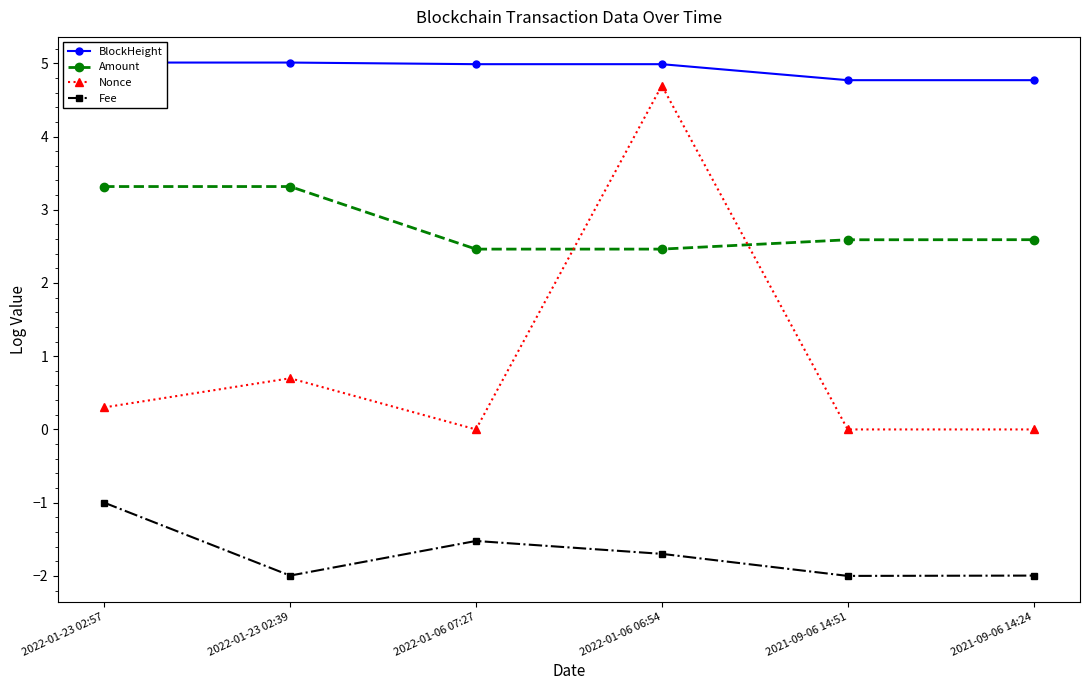

Read the Fee value at 2021-09-06 14:51.

-2.0